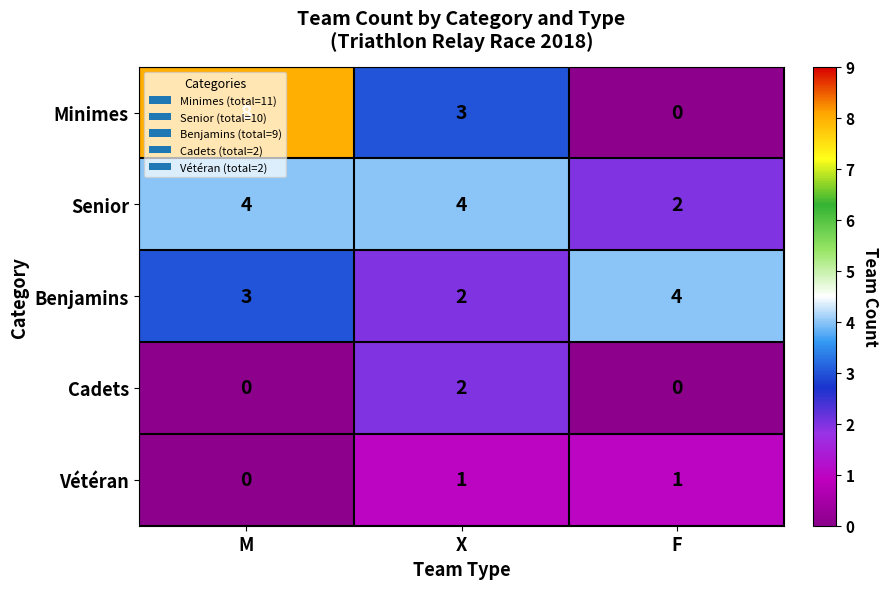

True or false: Vétéran has a value of 1 at F.

True